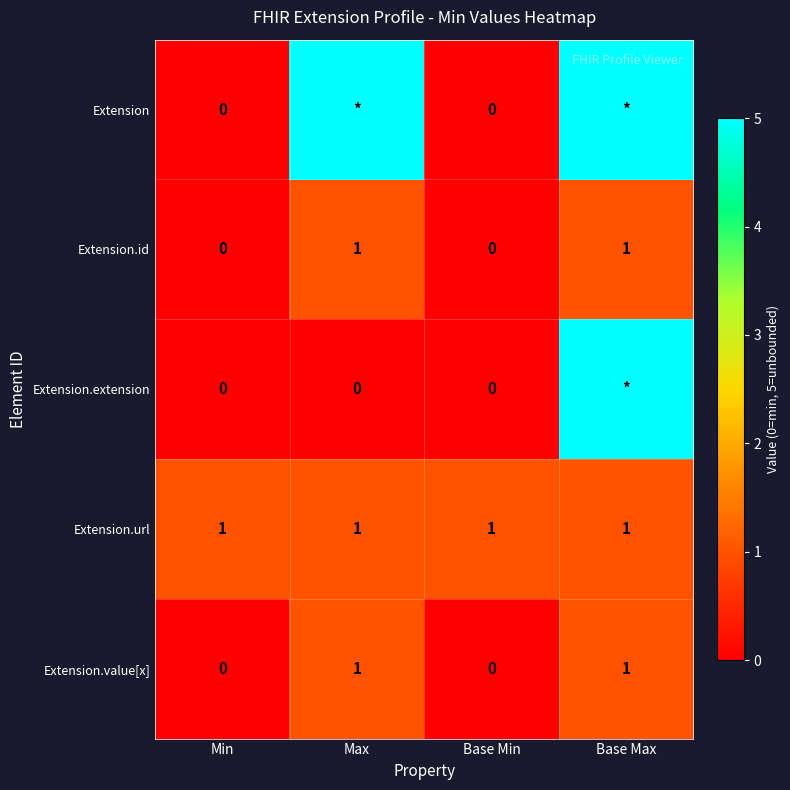

At how many categories does at least one series exceed 2?

2